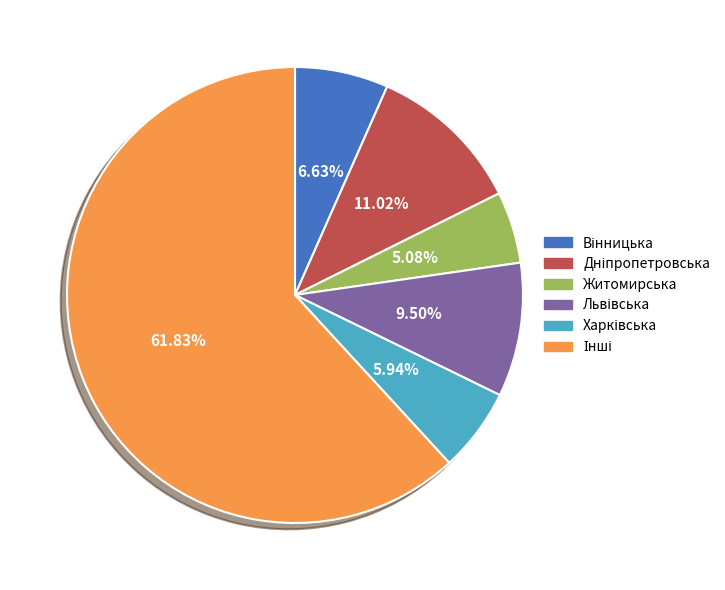

Which category has the smallest portion of the pie?

Житомирська